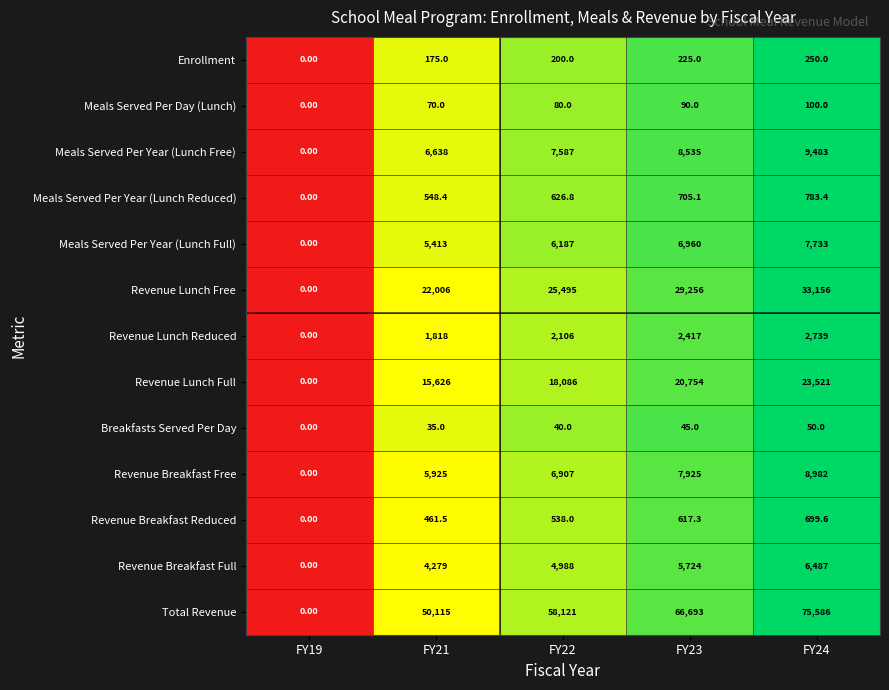

Which series has the widest spread of values?

Total Revenue